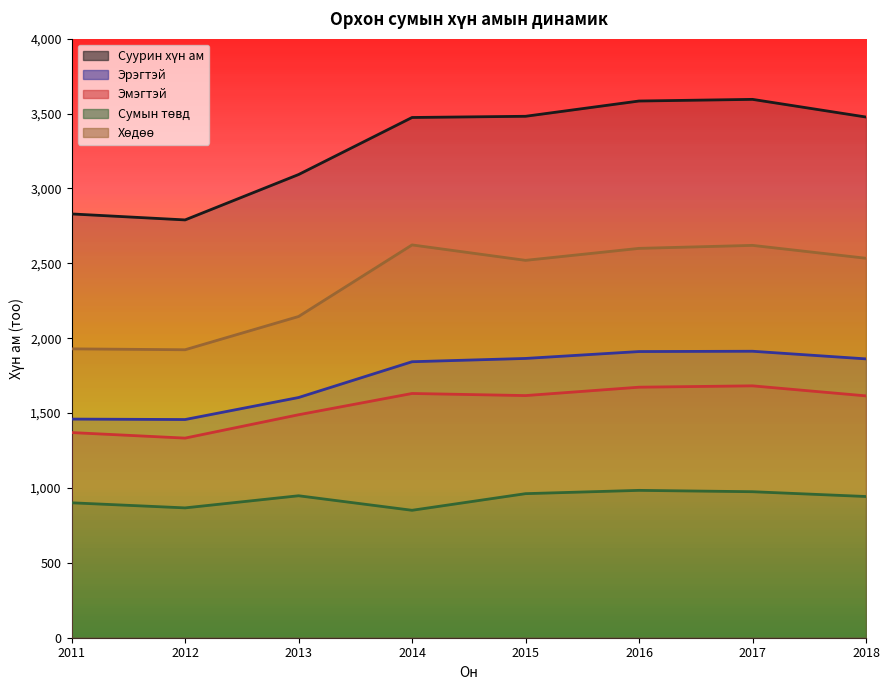

Reading left to right, transcribe all the data shown in this chart.

Суурин хүн ам: 2011=2830	2012=2790	2013=3093	2014=3474	2015=3482	2016=3584	2017=3595	2018=3477
Эрэгтэй: 2011=1460	2012=1457	2013=1604	2014=1843	2015=1865	2016=1911	2017=1913	2018=1862
Эмэгтэй: 2011=1370	2012=1333	2013=1489	2014=1631	2015=1617	2016=1673	2017=1682	2018=1615
Сумын төвд: 2011=901	2012=867	2013=948	2014=851	2015=962	2016=984	2017=975	2018=943
Хөдөө: 2011=1929	2012=1923	2013=2145	2014=2623	2015=2520	2016=2600	2017=2620	2018=2534